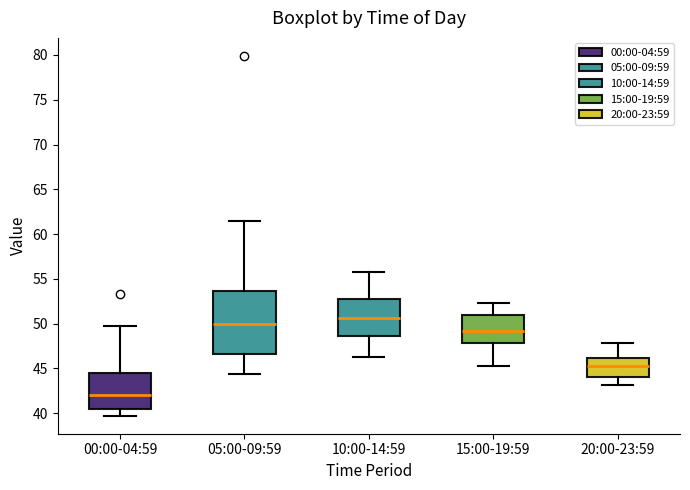

Reading left to right, transcribe this box plot: for each box, give where its median line is, the range the box spans, and where its two whiskers end, as read against the y-axis. The values are not printed on the chart, so give them approximately, as read against the axis.

00:00-04:59: median 42.0, box 40.5 to 44.5, whiskers 39.5 to 49.5
05:00-09:59: median 50.0, box 46.5 to 53.5, whiskers 44.5 to 61.5
10:00-14:59: median 50.5, box 48.5 to 53.0, whiskers 46.5 to 56.0
15:00-19:59: median 49.0, box 48.0 to 51.0, whiskers 45.0 to 52.5
20:00-23:59: median 45.5, box 44.0 to 46.0, whiskers 43.0 to 48.0